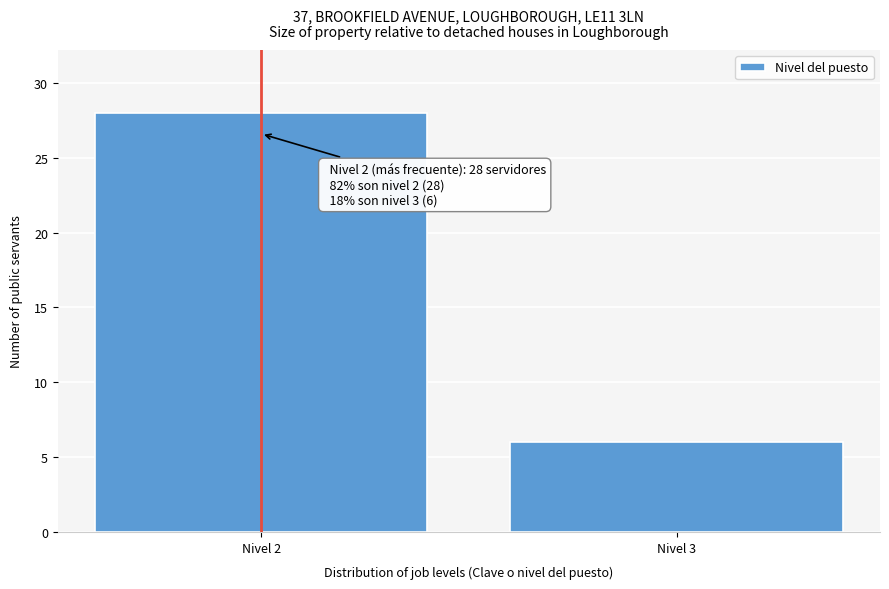

Reading left to right, list all the values displayed in this chart.

Nivel 2=28	Nivel 3=6